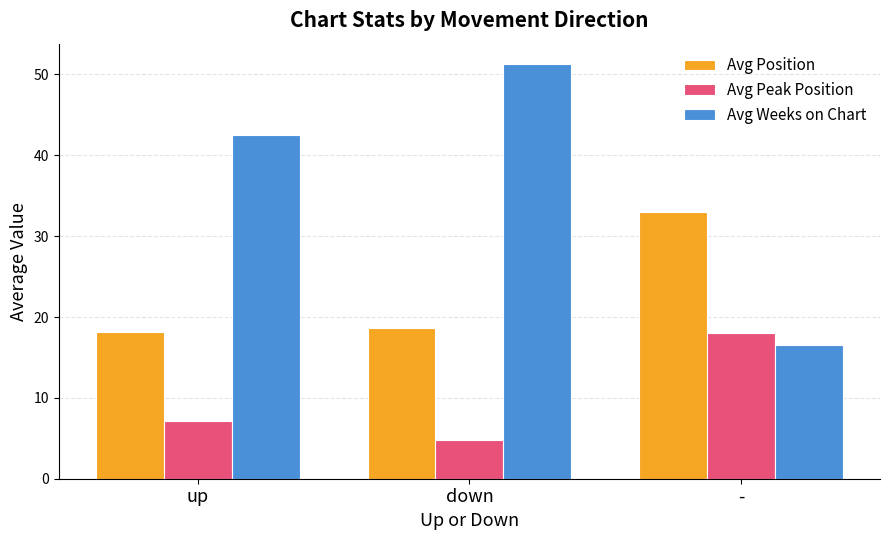

What is the smallest value displayed?

4.8